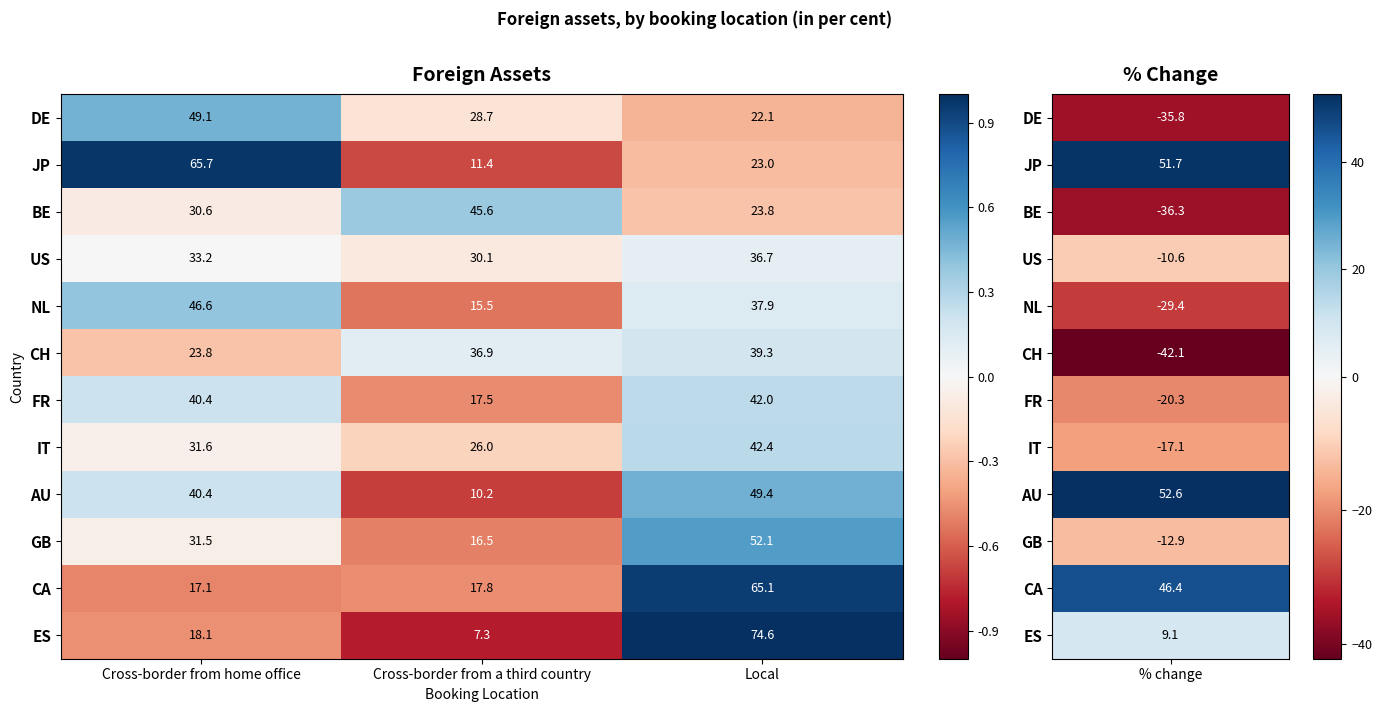

The GB series shows 16.5 at Cross-border from a third country. True or false?

True